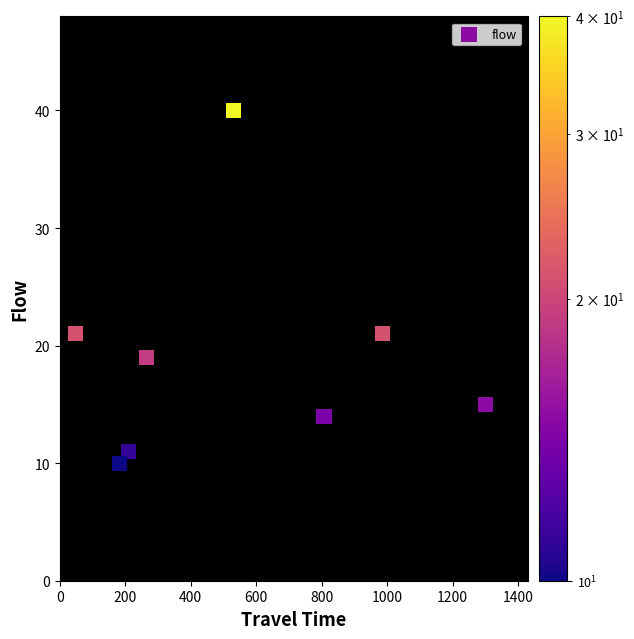

What is the average Y value?

19